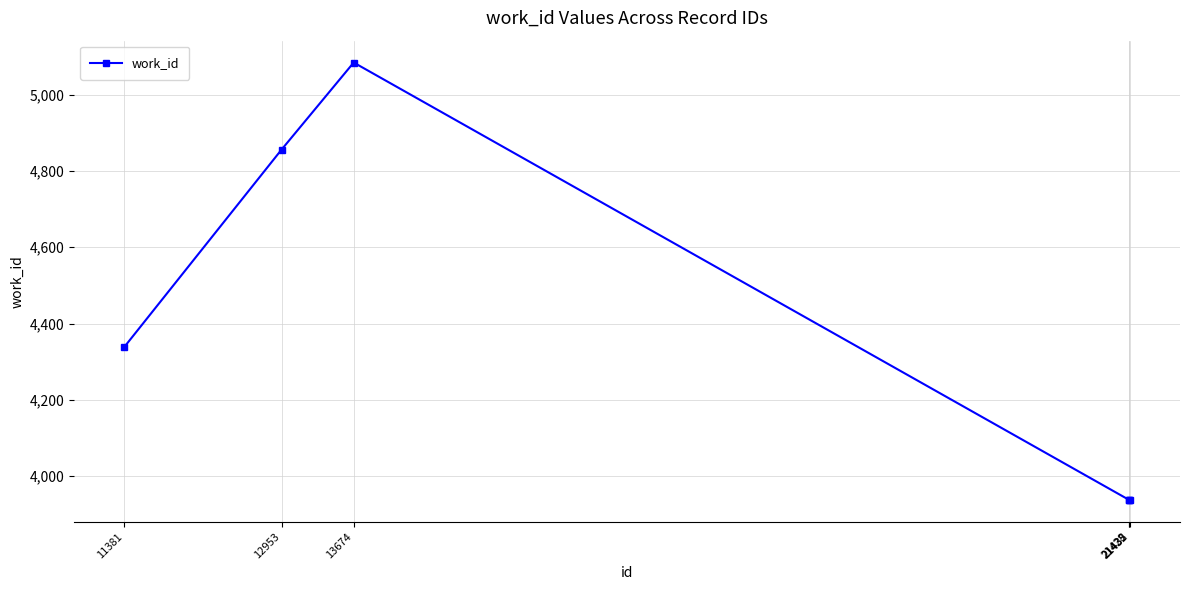

What is the value of the 5th point from the left?

3938